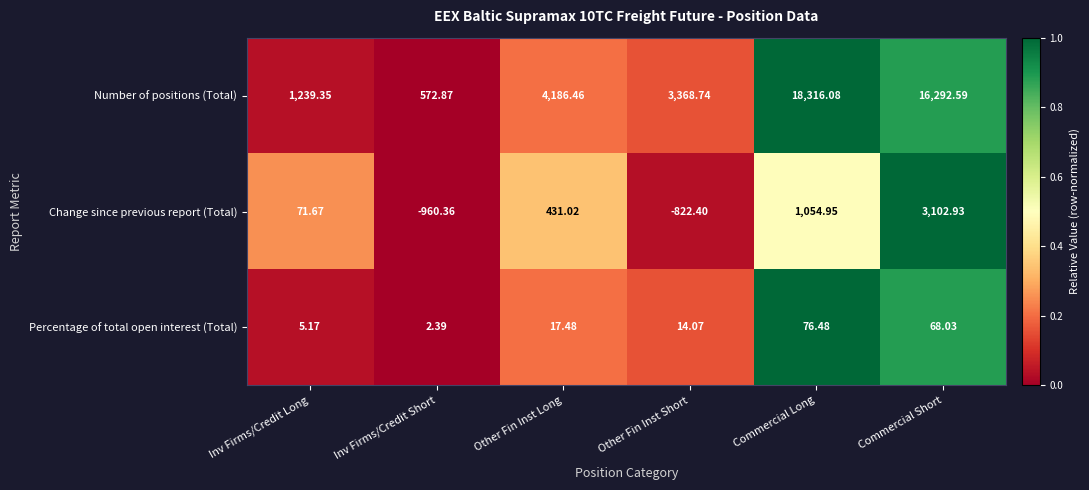

Where does the Percentage of total open interest (Total) series first go above 17?

Other Fin Inst Long